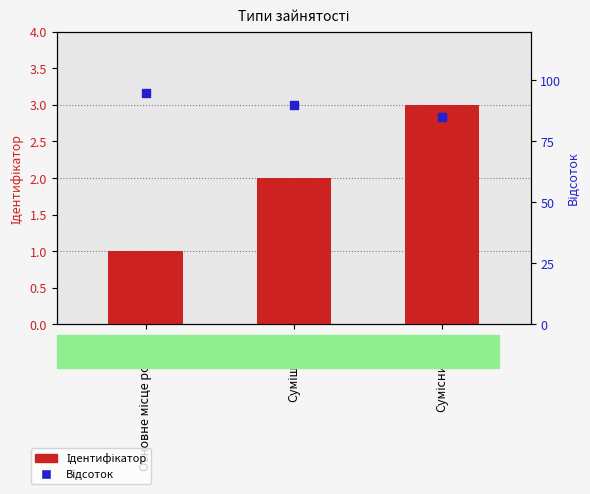

Which series contains the lowest Y value?

Ідентифікатор